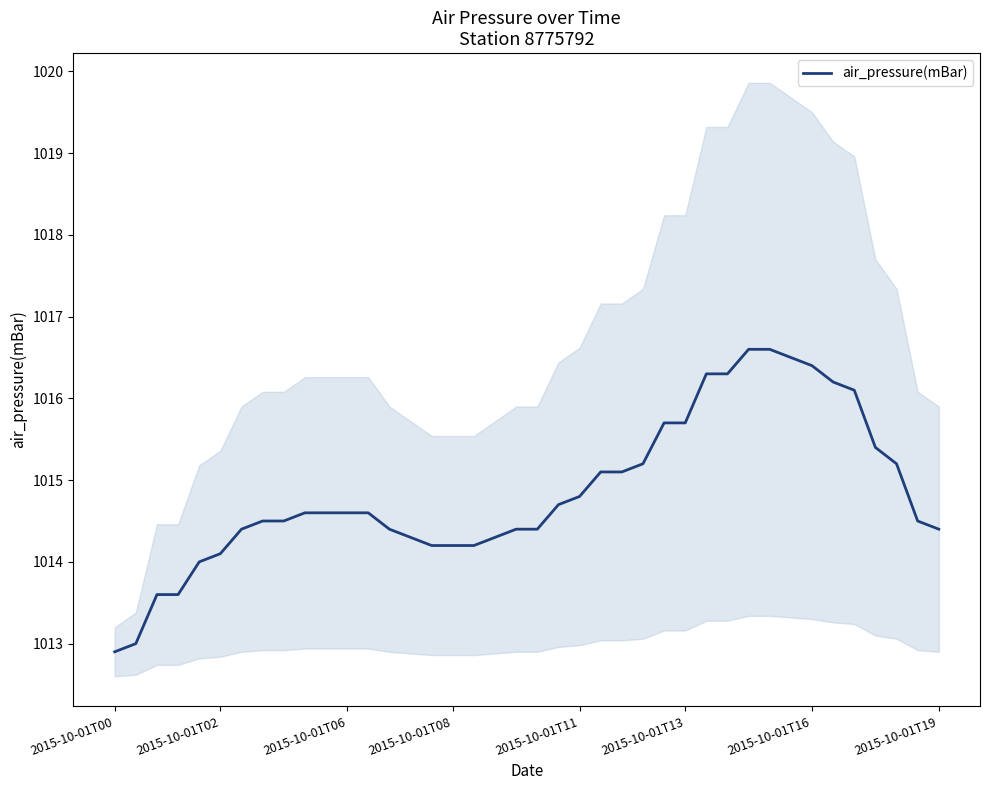

Approximately how many times larger is the value at 2015-10-01T13 compared to 2015-10-01T08?

1.0